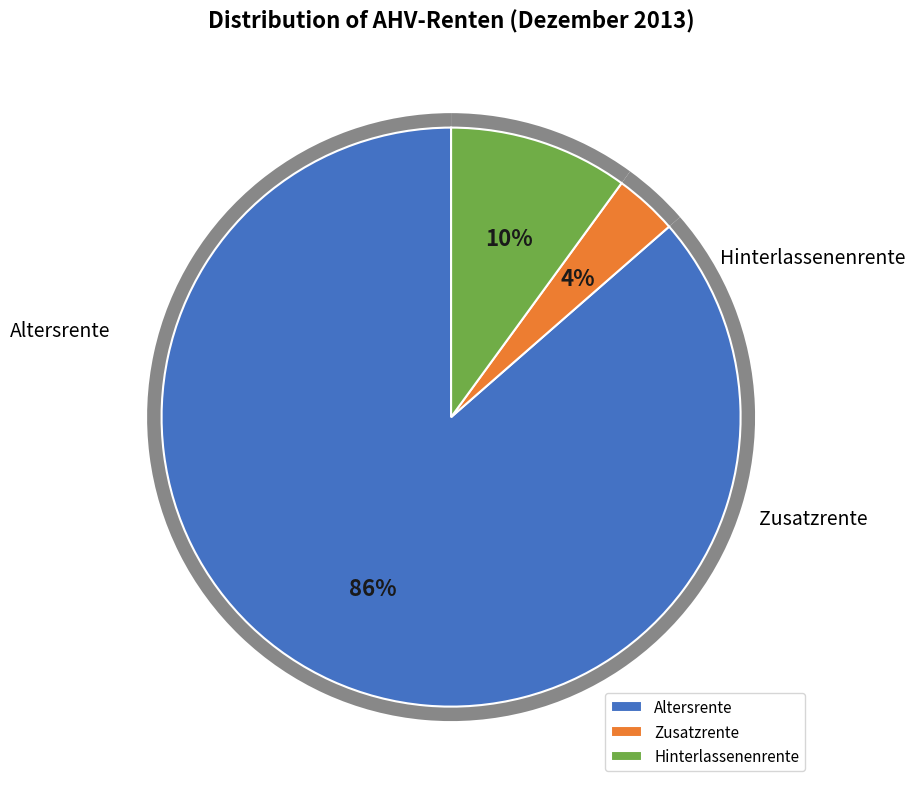

Is it true that Hinterlassenenrente is 2% of the pie?

False